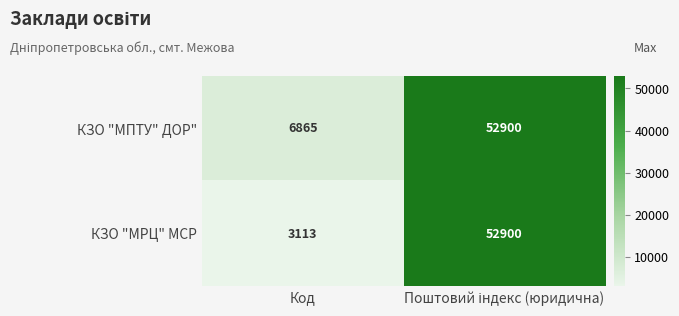

What is the approximate value of КЗО "МРЦ" МСР at Код, to the nearest 50?

3100